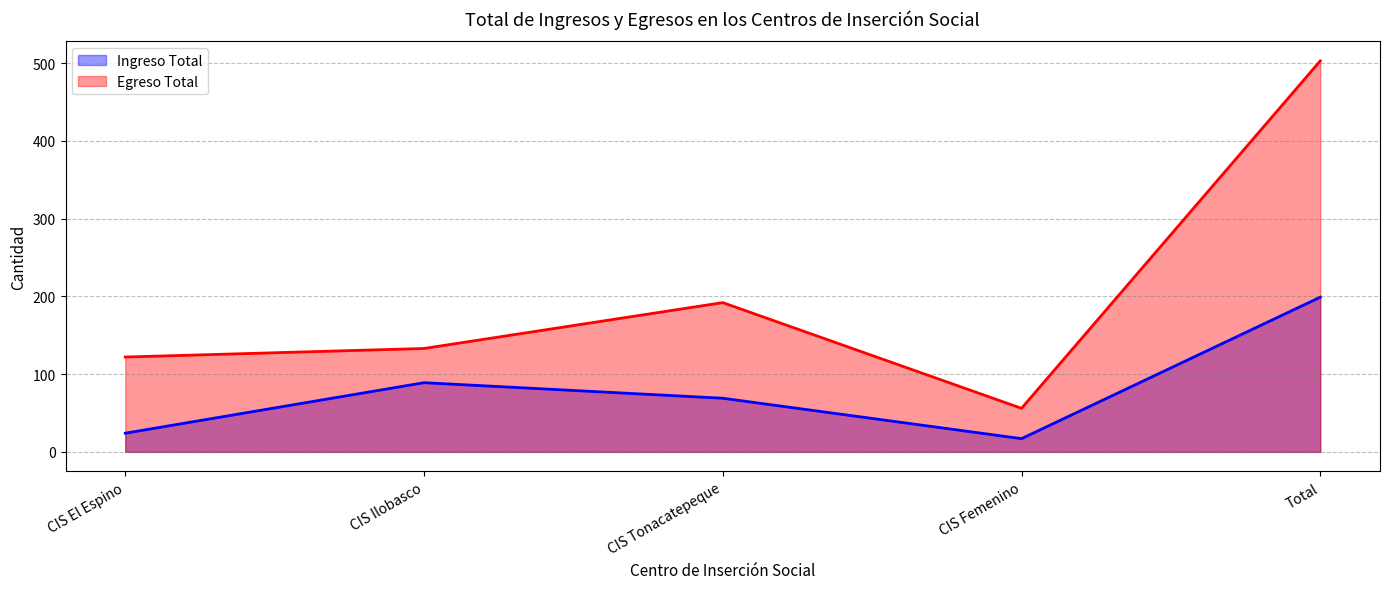

Rank the series by their average value, from lowest to highest.

Ingreso Total (line), Egreso Total (line)